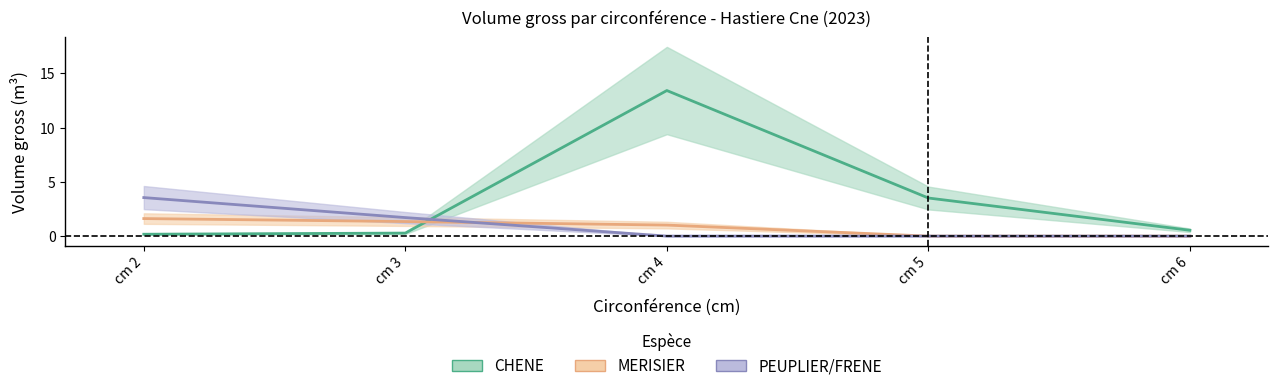

At how many categories does at least one series exceed 7?

1